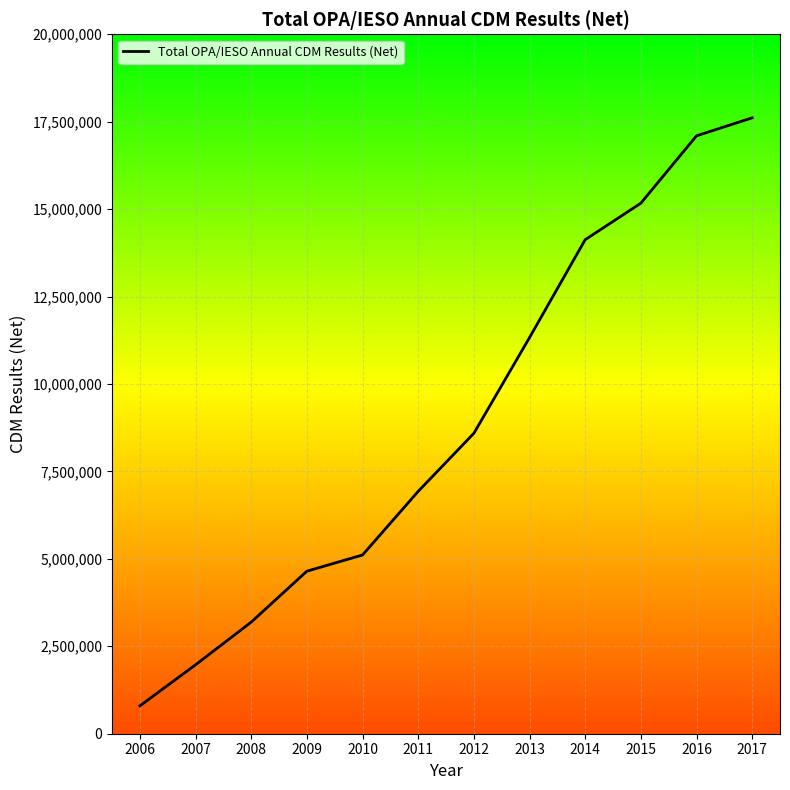

What is the maximum value shown in the chart?

17610703.1